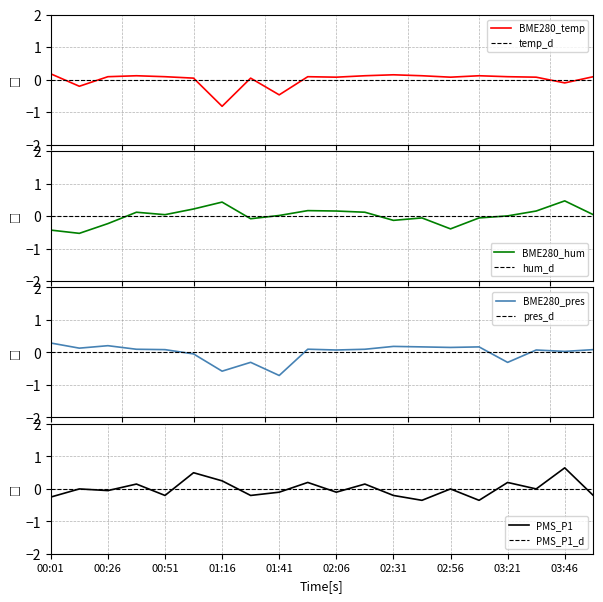

Is it true that PMS_P1 equals -0.0 at 02:56?

True